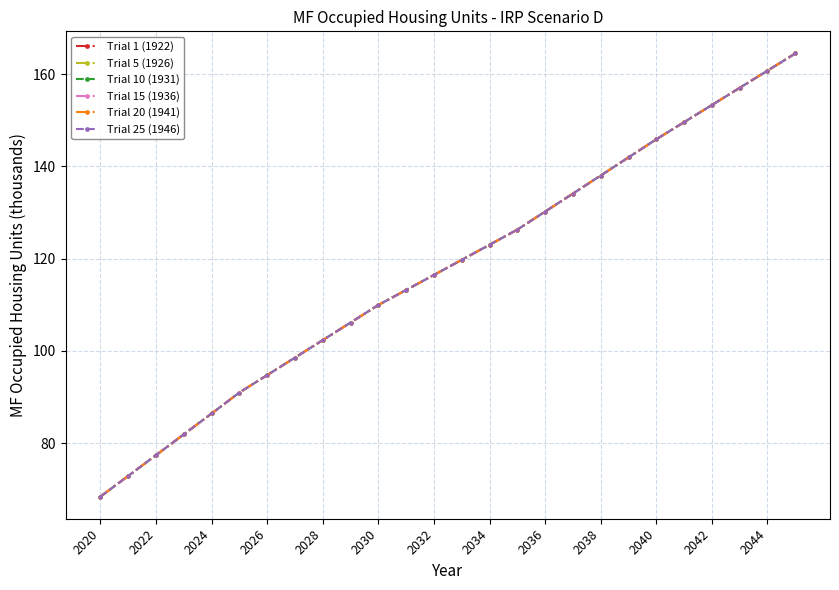

Does the chart have visible grid lines?

Yes